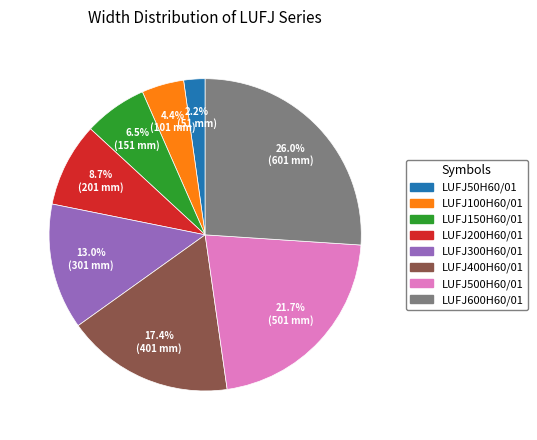

What is the ratio of the value at LUFJ500H60/01 to the value at LUFJ400H60/01?

1.2